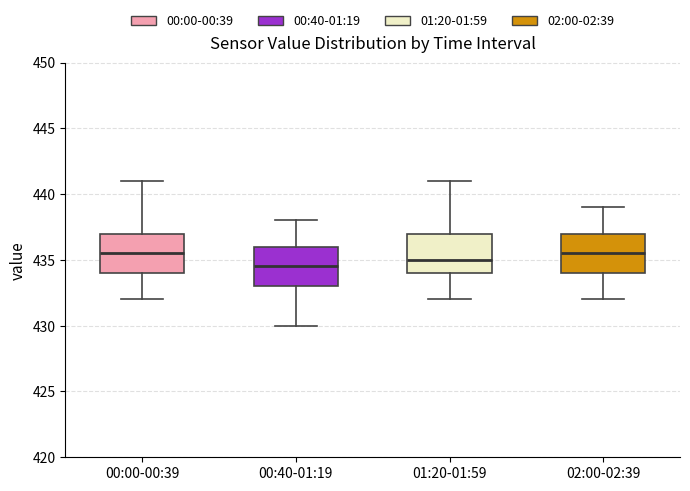

Where does the upper whisker of the box for 02:00-02:39 end on the y-axis? The values are not printed on the chart, so give them approximately, as read against the axis.

439.0